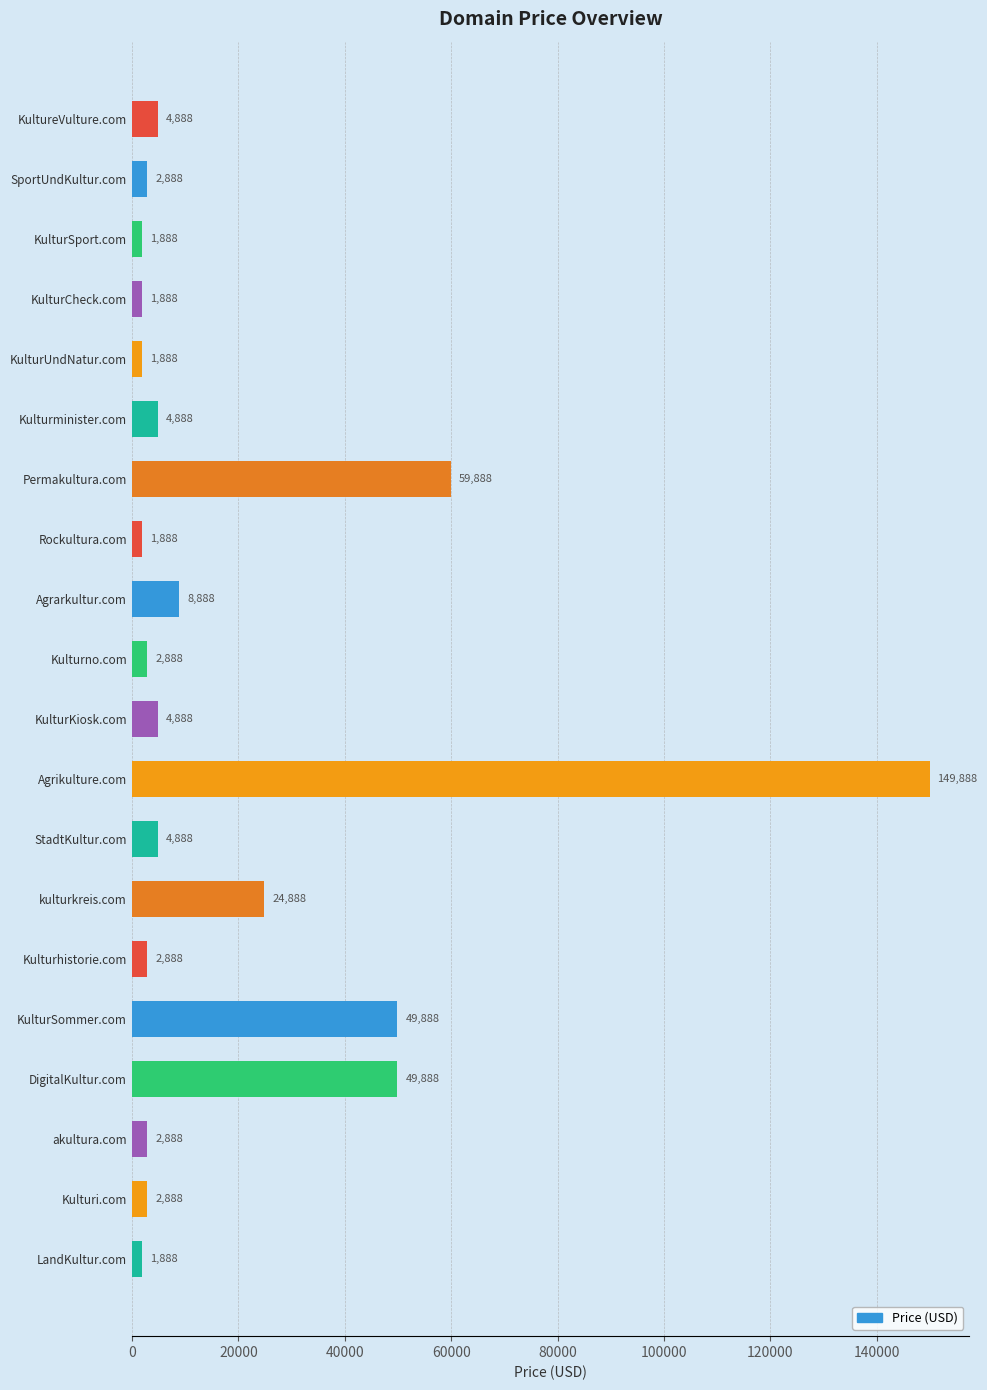

Count the number of data series in this chart.

1